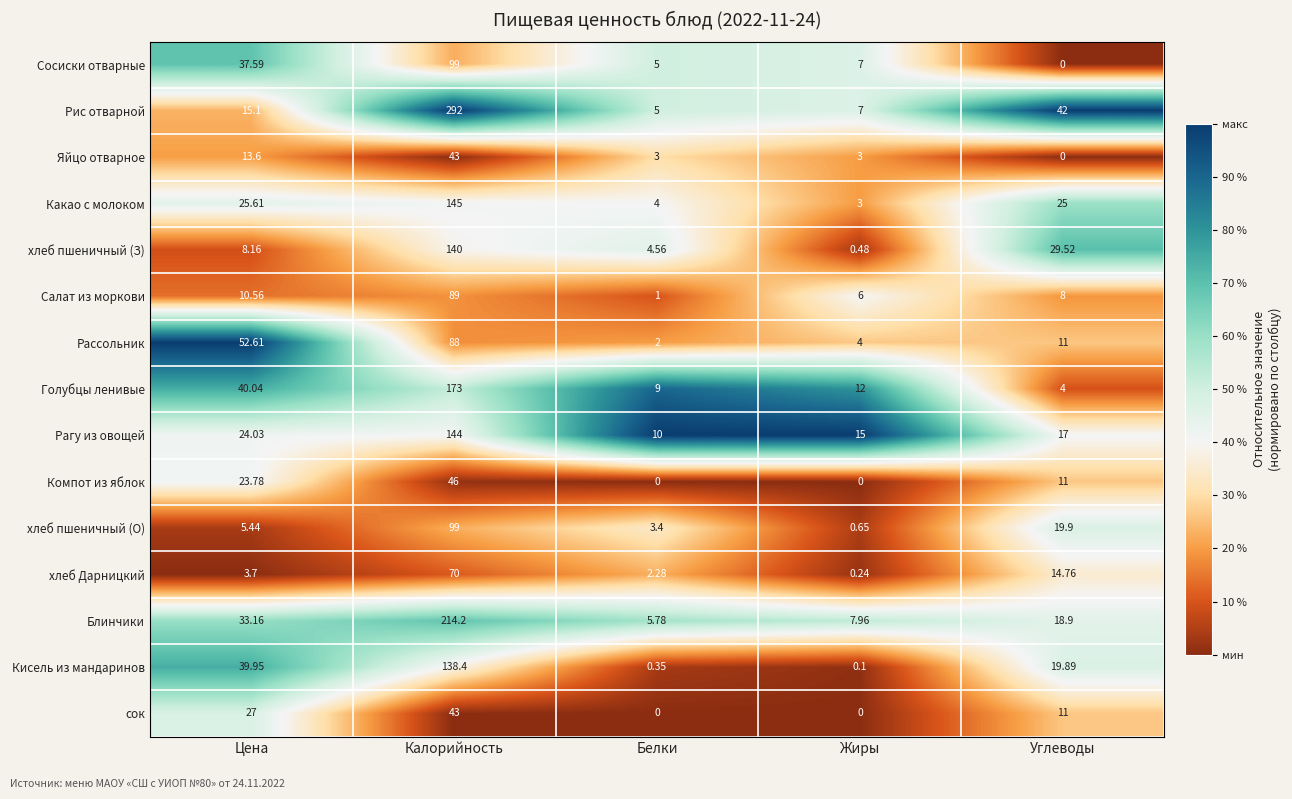

Where is хлеб Дарницкий nearest to the value 35?

Углеводы